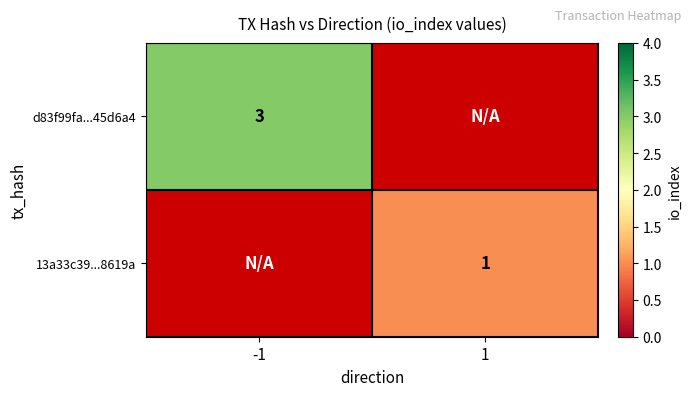

The value of d83f99fa...45d6a4 at -1 is 2. True or false?

False